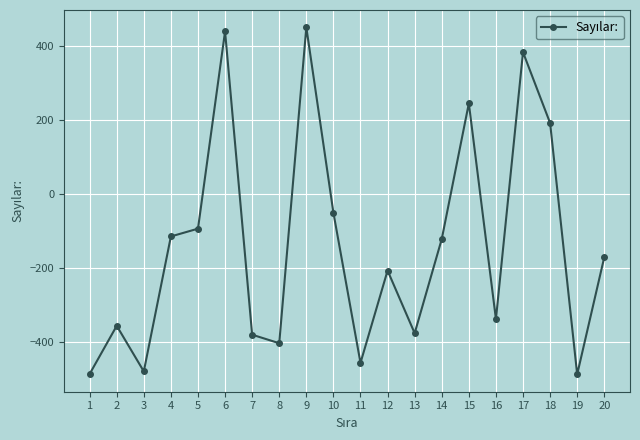

How many points are higher than both their immediate neighbors (excluding endpoints)?

6